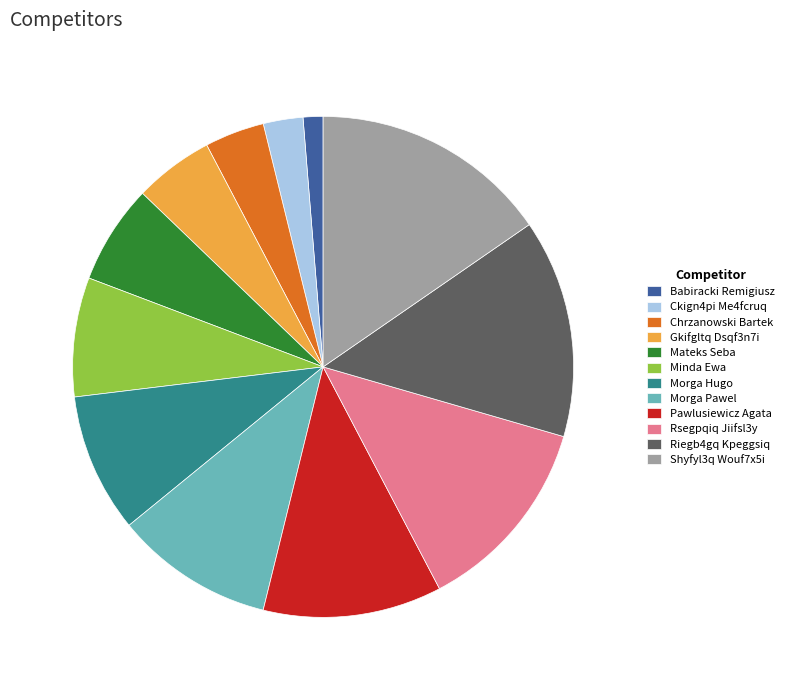

What is the ratio of the value at Rsegpqiq Jiifsl3y to the value at Morga Hugo?

1.4